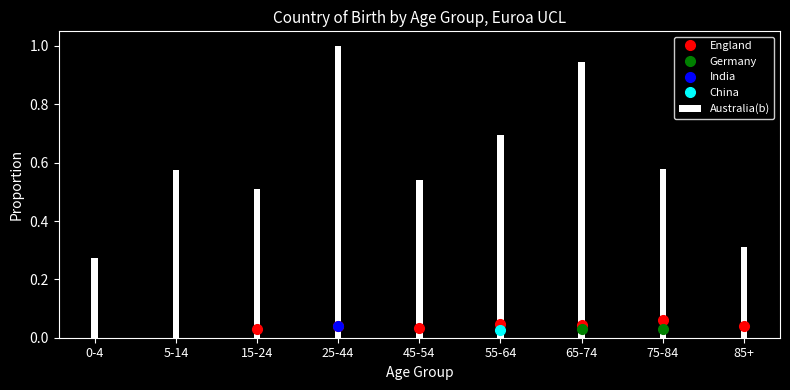

What is the sum of all values?

5.4